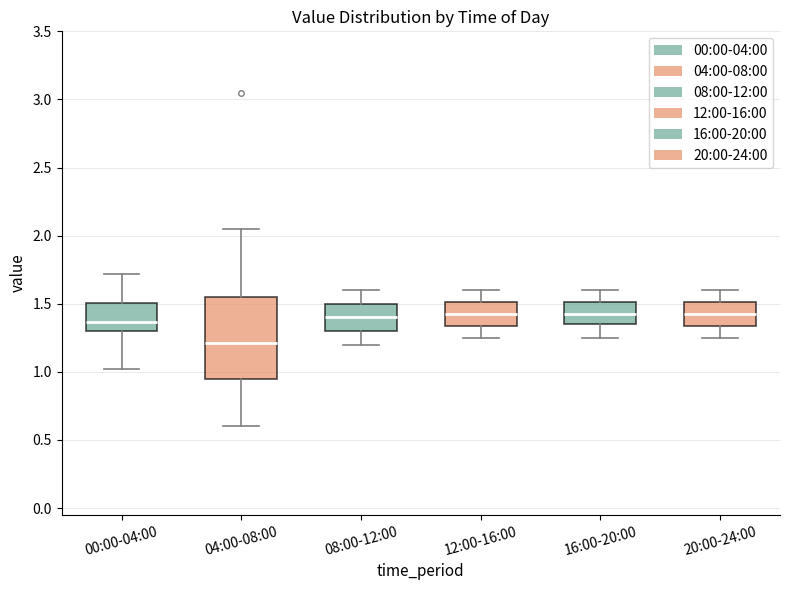

Where is the upper edge of the box for 16:00-20:00 on the y-axis? The values are not printed on the chart, so give them approximately, as read against the axis.

1.50